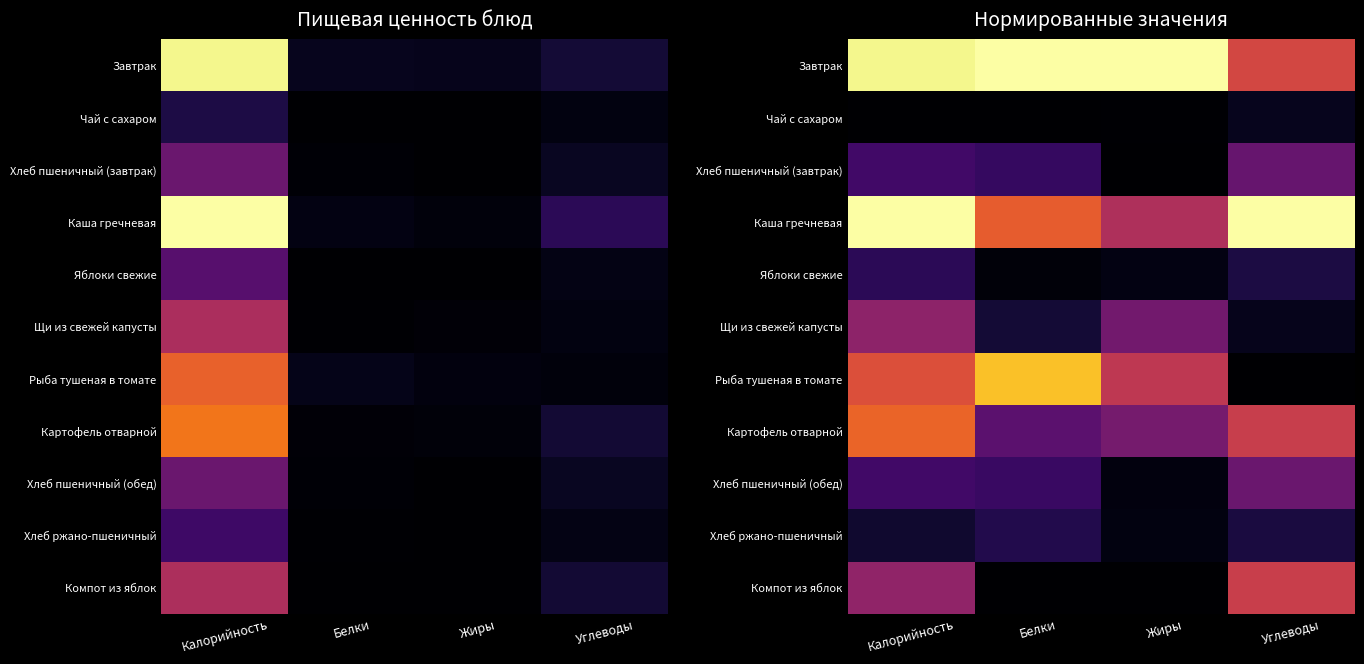

At which label is Каша гречневая closest to 0?

Жиры